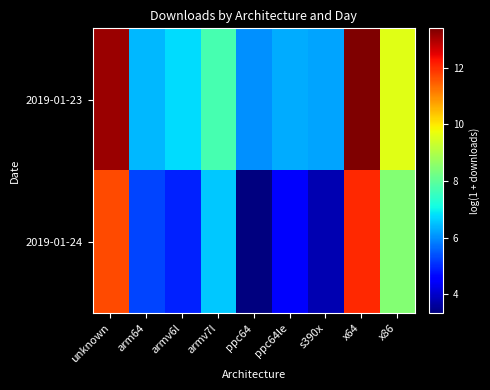

Reading left to right, what are all the values shown in this chart?

2019-01-23: unknown=13.2	arm64=6.4	armv6l=6.8	armv7l=7.7	ppc64=6.0	ppc64le=6.3	s390x=6.2	x64=13.4	x86=9.6
2019-01-24: unknown=11.7	arm64=5.3	armv6l=4.9	armv7l=6.6	ppc64=3.3	ppc64le=4.5	s390x=3.8	x64=12.0	x86=8.5